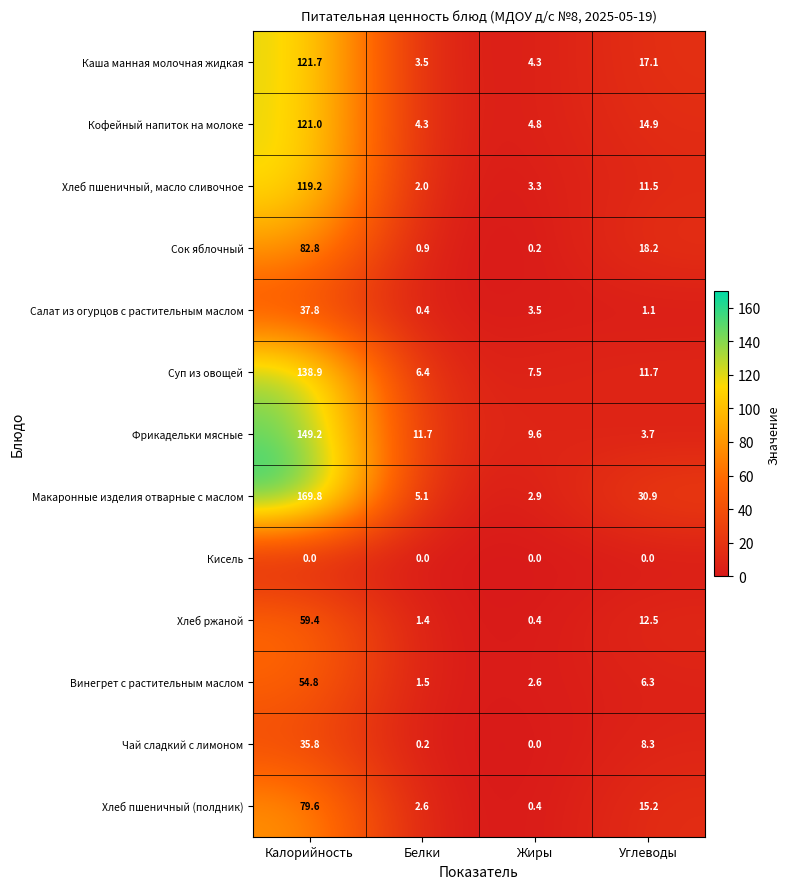

Read the Винегрет с растительным маслом value at Белки.

1.5